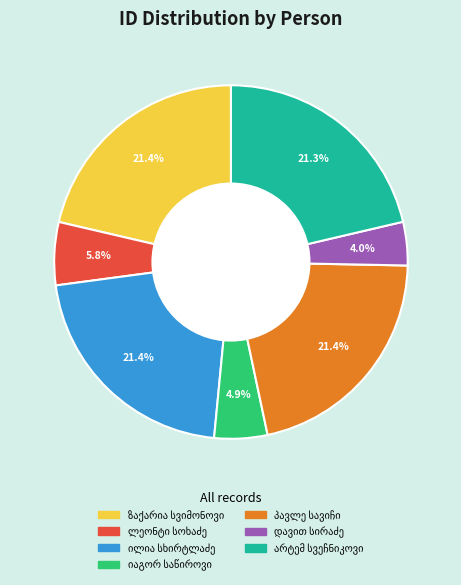

Is there any slice that represents more than half of the pie?

No